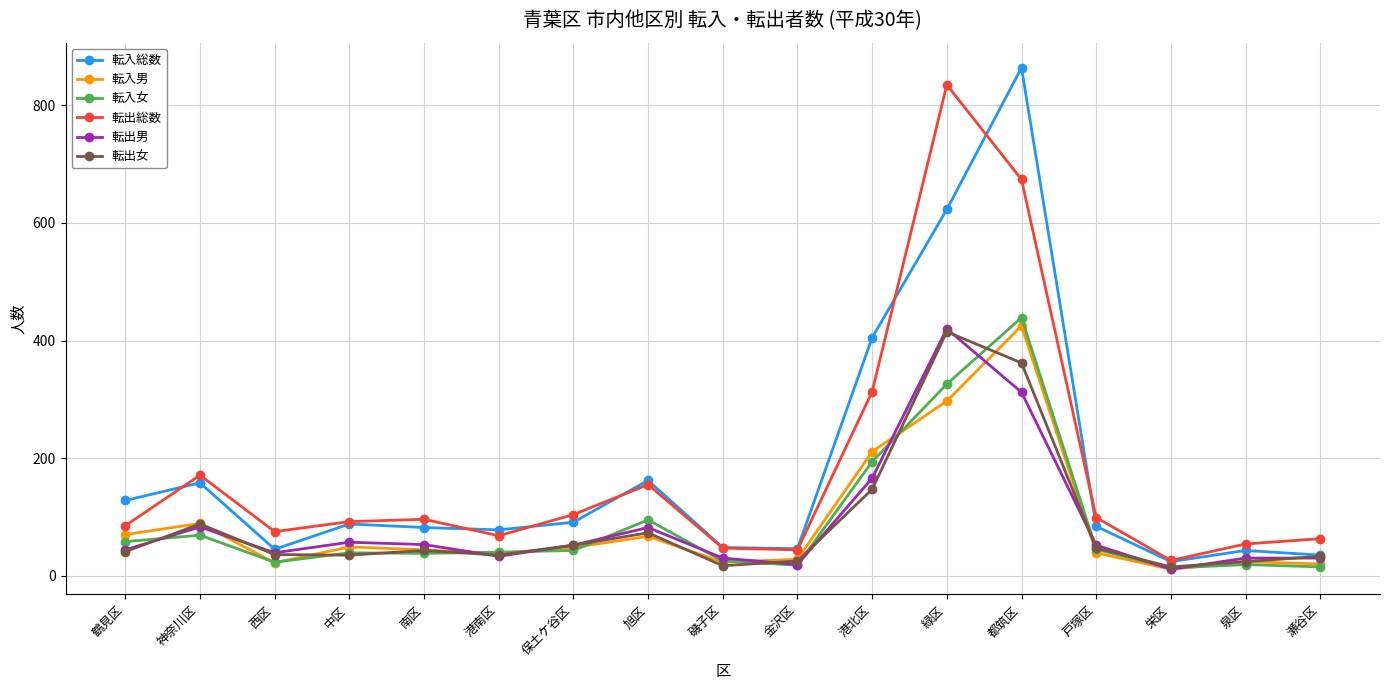

What is the minimum value for 転出女?

15